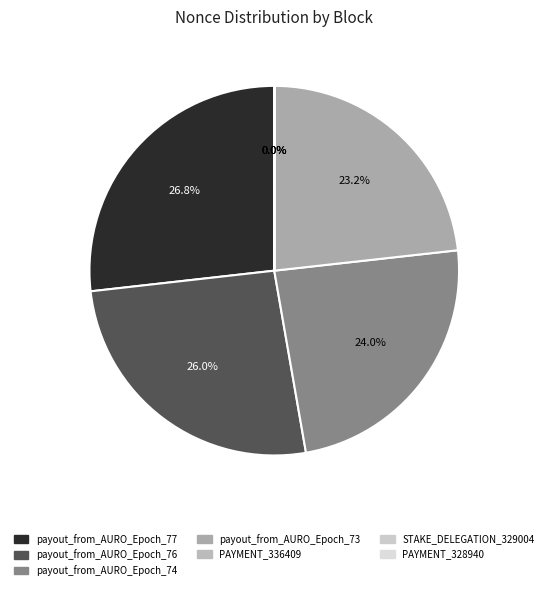

Rank the categories by value from lowest to highest.

STAKE_DELEGATION_329004, PAYMENT_336409, PAYMENT_328940, payout_from_AURO_Epoch_73, payout_from_AURO_Epoch_74, payout_from_AURO_Epoch_76, payout_from_AURO_Epoch_77